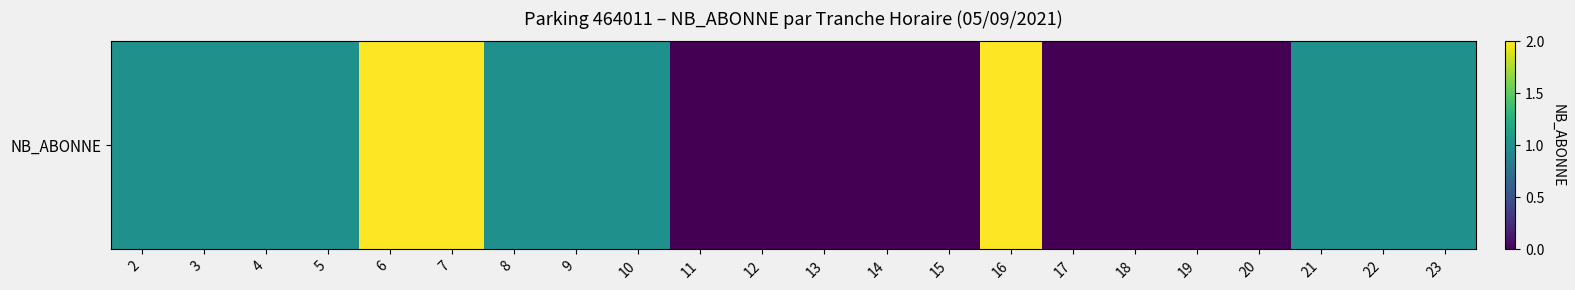

Count the number of data series in this chart.

1